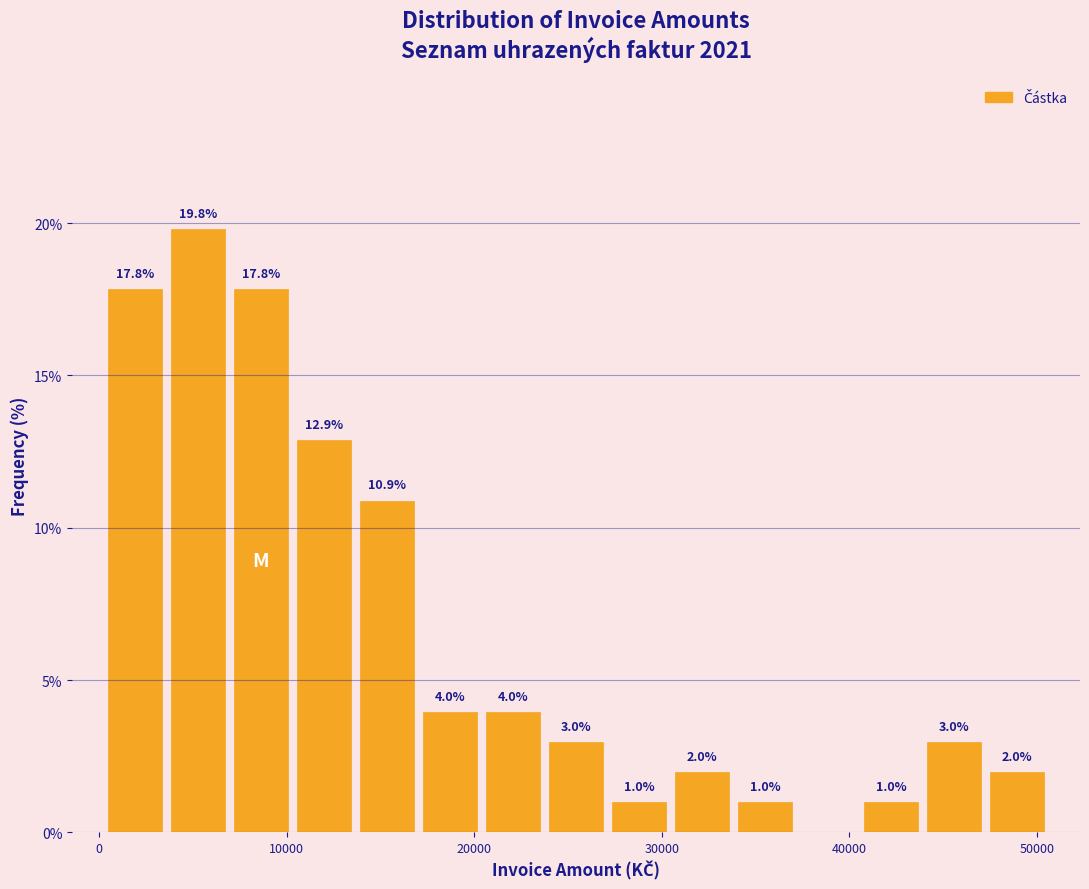

Around what value on the x-axis is the tallest bar? Give the approximate position of its centre, as read against the axis.

5000